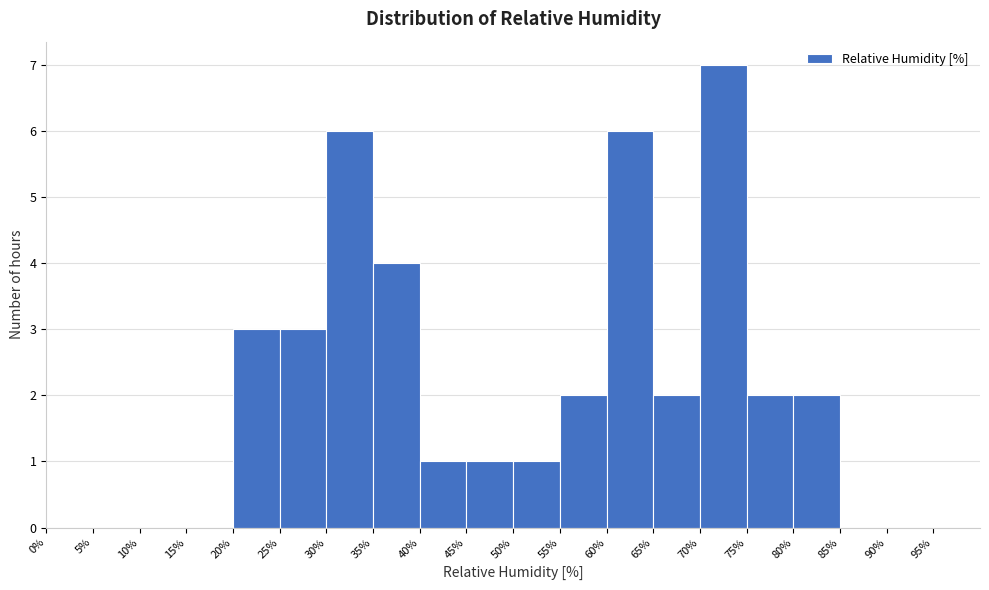

Reading left to right, list every bar in this chart as the range it spans on the x-axis followed by its height. The values are not printed on the chart, so give them approximately, as read against the axis.

0 to 5: 0
5 to 10: 0
10 to 15: 0
15 to 20: 0
20 to 25: 3
25 to 30: 3
30 to 35: 6
35 to 40: 4
40 to 45: 1
45 to 50: 1
50 to 55: 1
55 to 60: 2
60 to 65: 6
65 to 70: 2
70 to 75: 7
75 to 80: 2
80 to 85: 2
85 to 90: 0
90 to 95: 0
95 to 100: 0